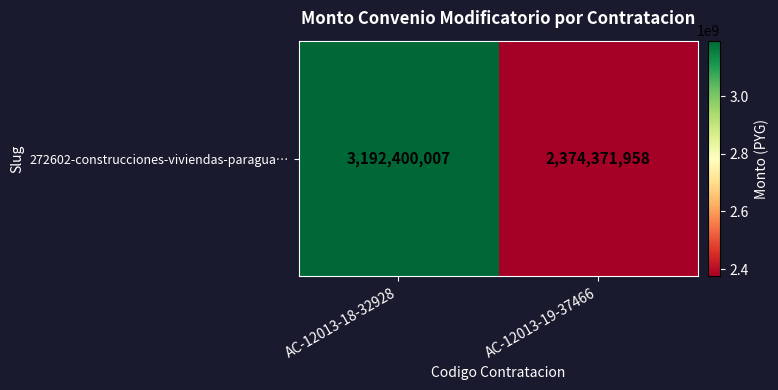

What is the difference between the values at AC-12013-19-37466 and AC-12013-18-32928?

818028049